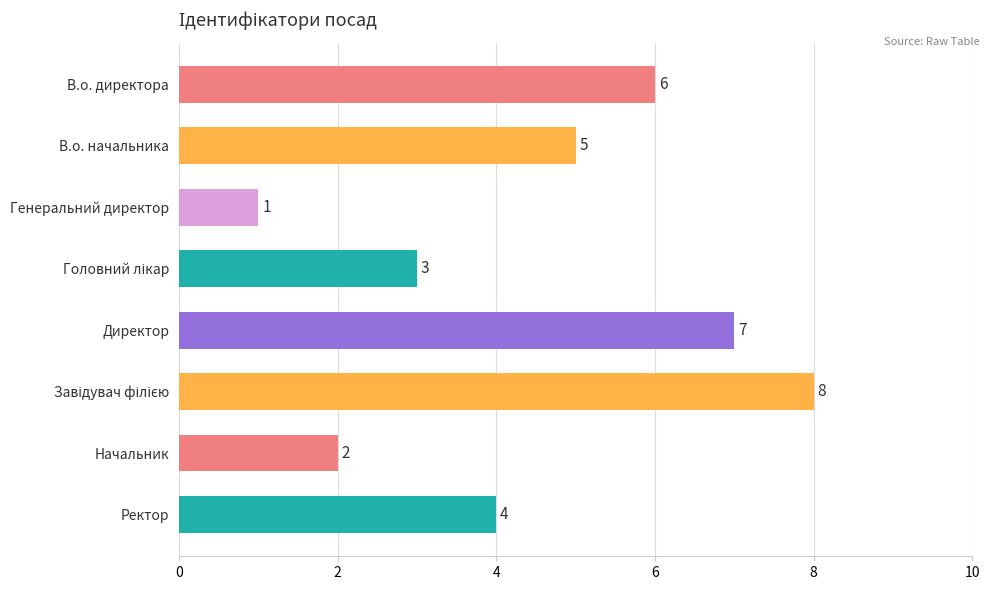

The value at Генеральний директор is 1. True or false?

True